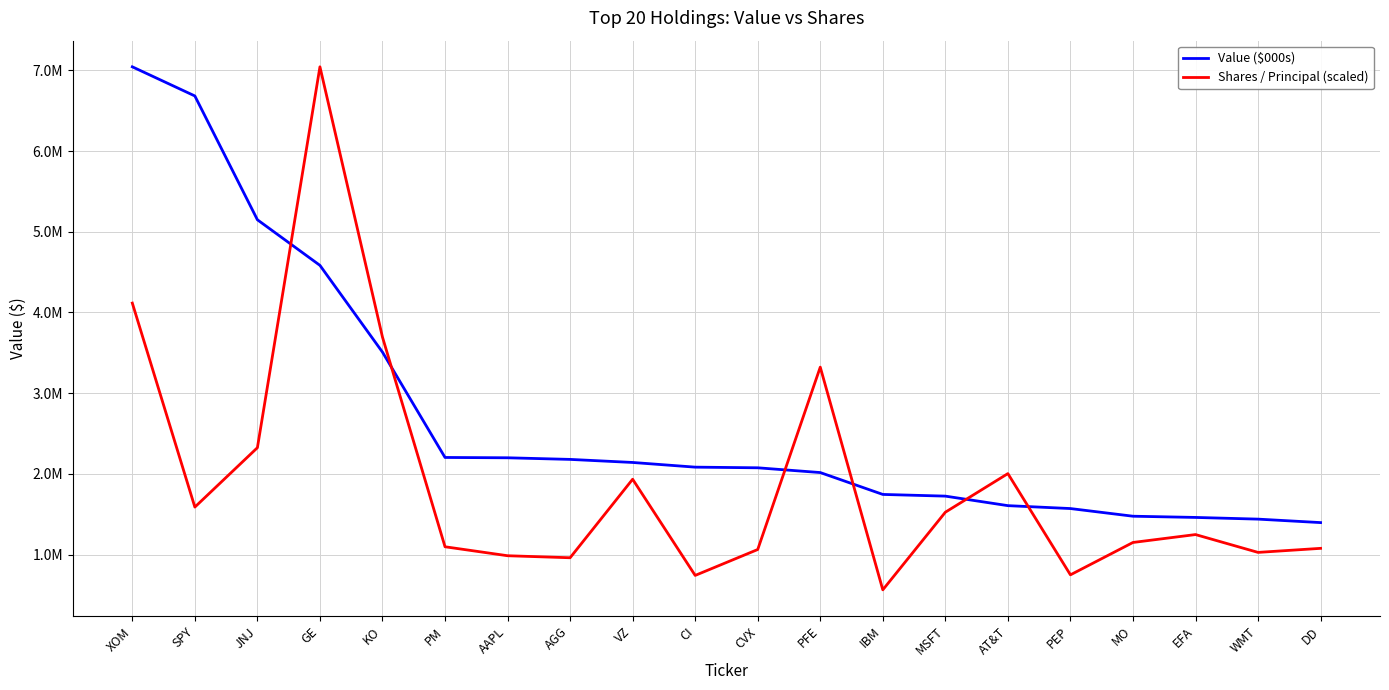

What is the label of the 16th point from the left?

PEP